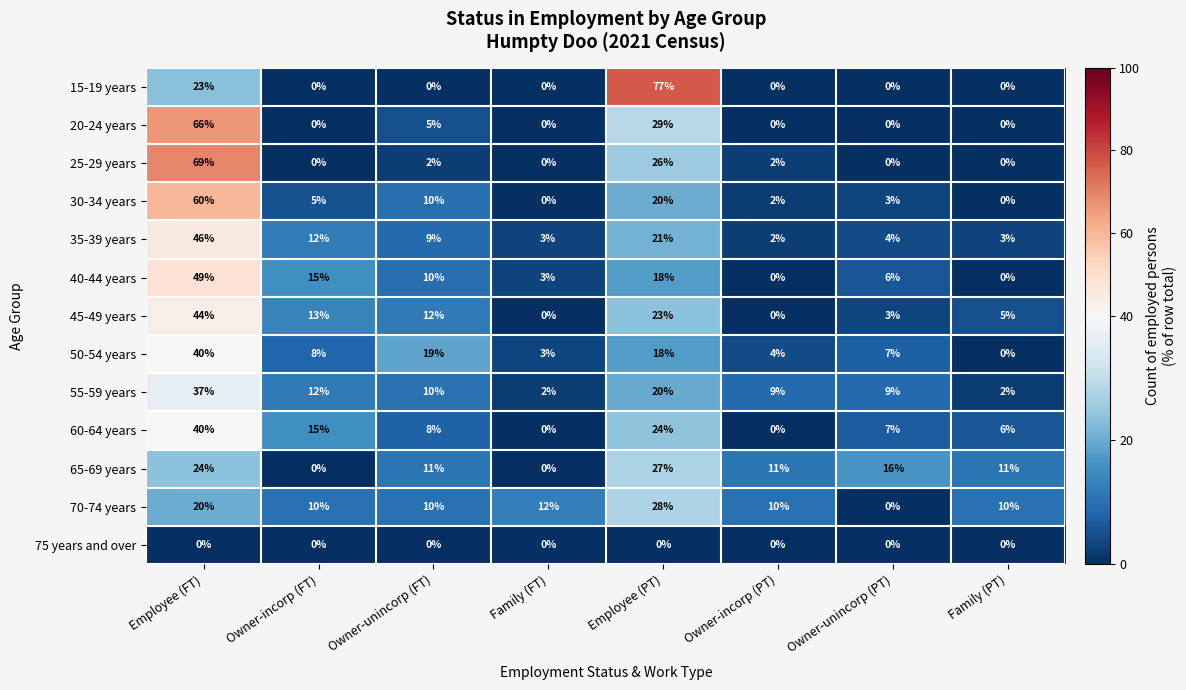

Rank the categories by 50-54 years value from highest to lowest.

Employee (FT), Owner-unincorp (FT), Employee (PT), Owner-incorp (FT), Owner-unincorp (PT), Owner-incorp (PT), Family (FT), Family (PT)